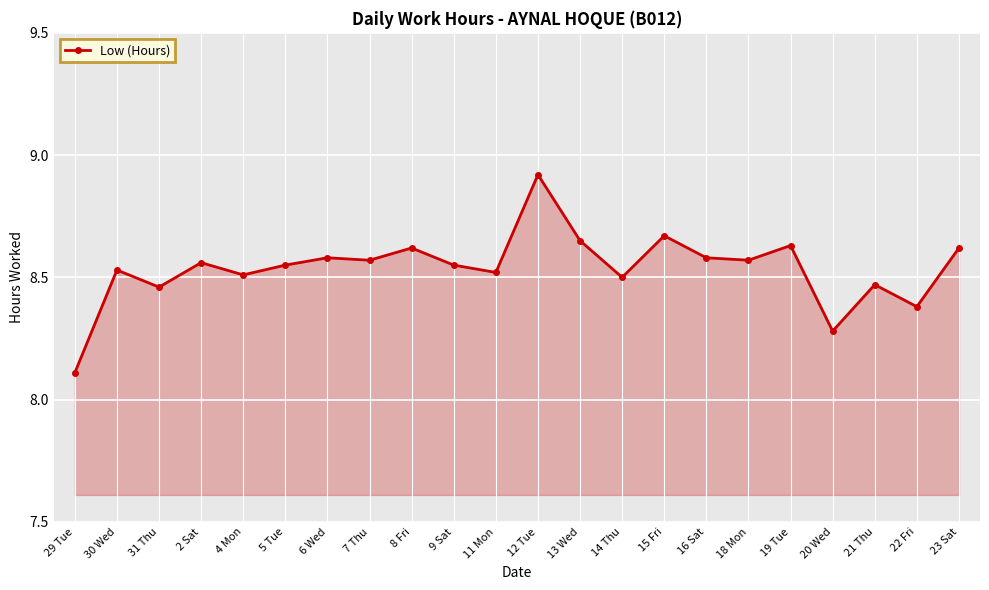

What is the difference between the maximum and minimum values?

0.8